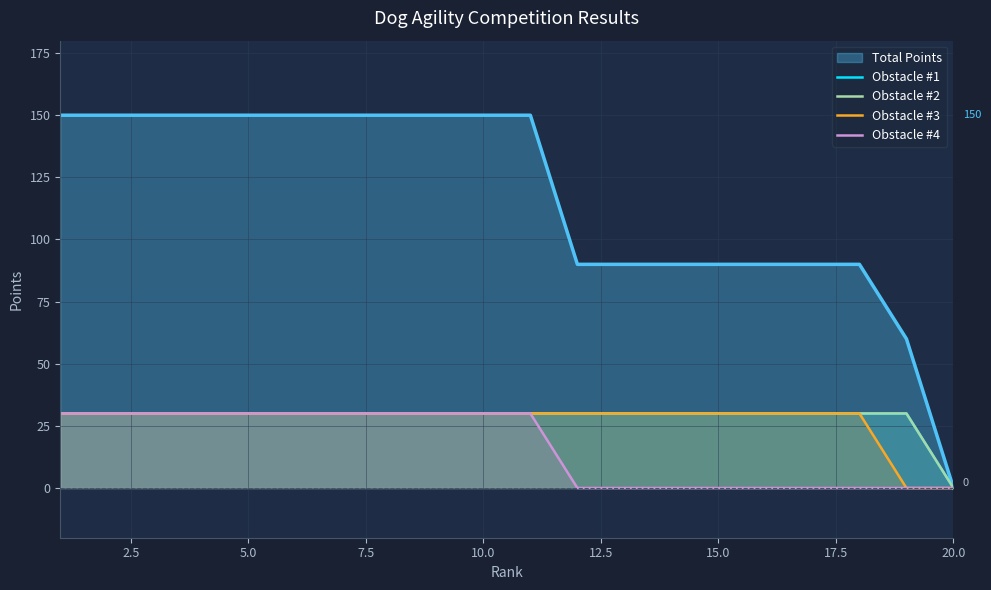

Count the number of categories in the chart.

20